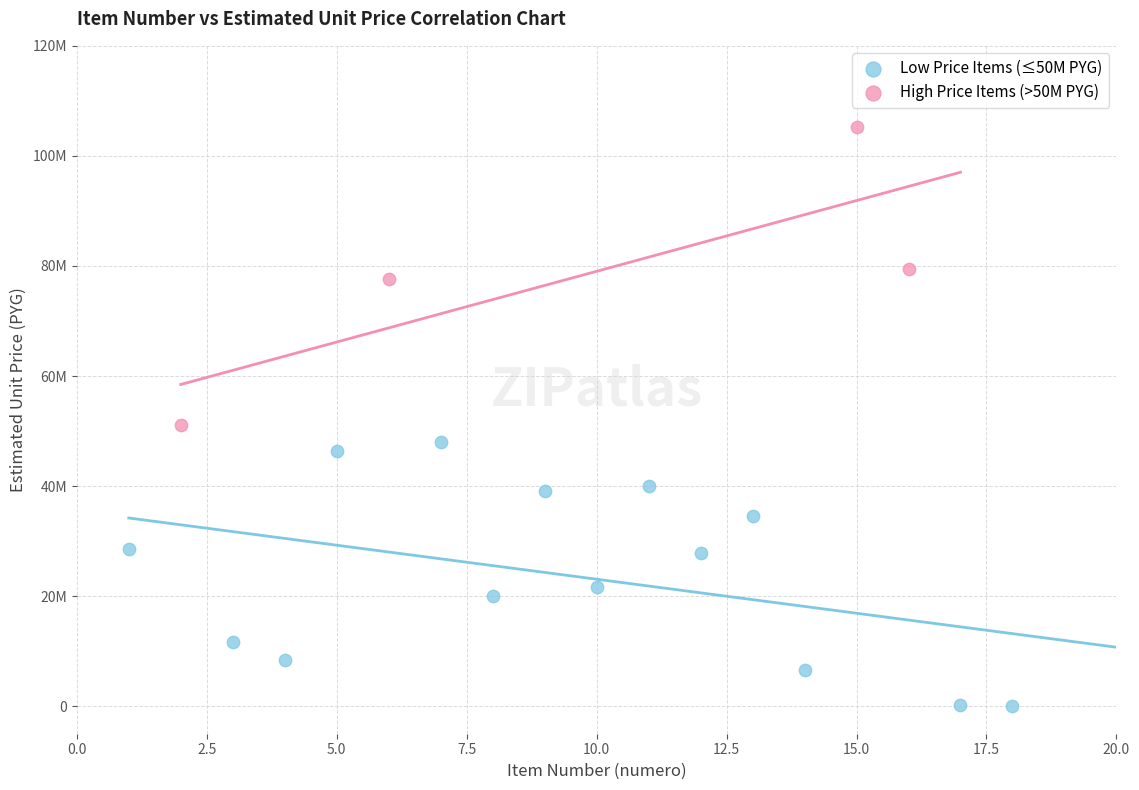

Which series contains the highest Y value?

High Price Items (>50M PYG)